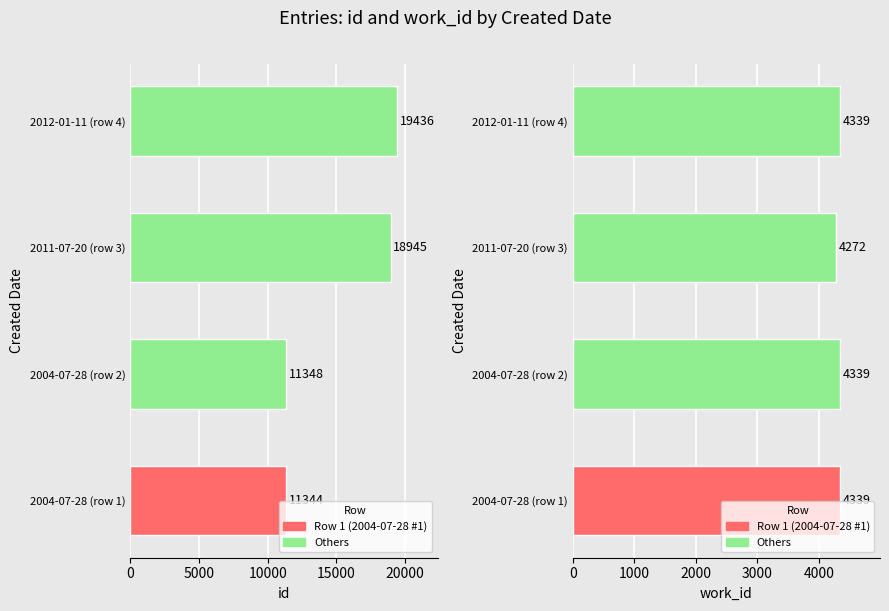

At 2004-07-28 (row 2), list the series in order from largest to smallest.

id, work_id